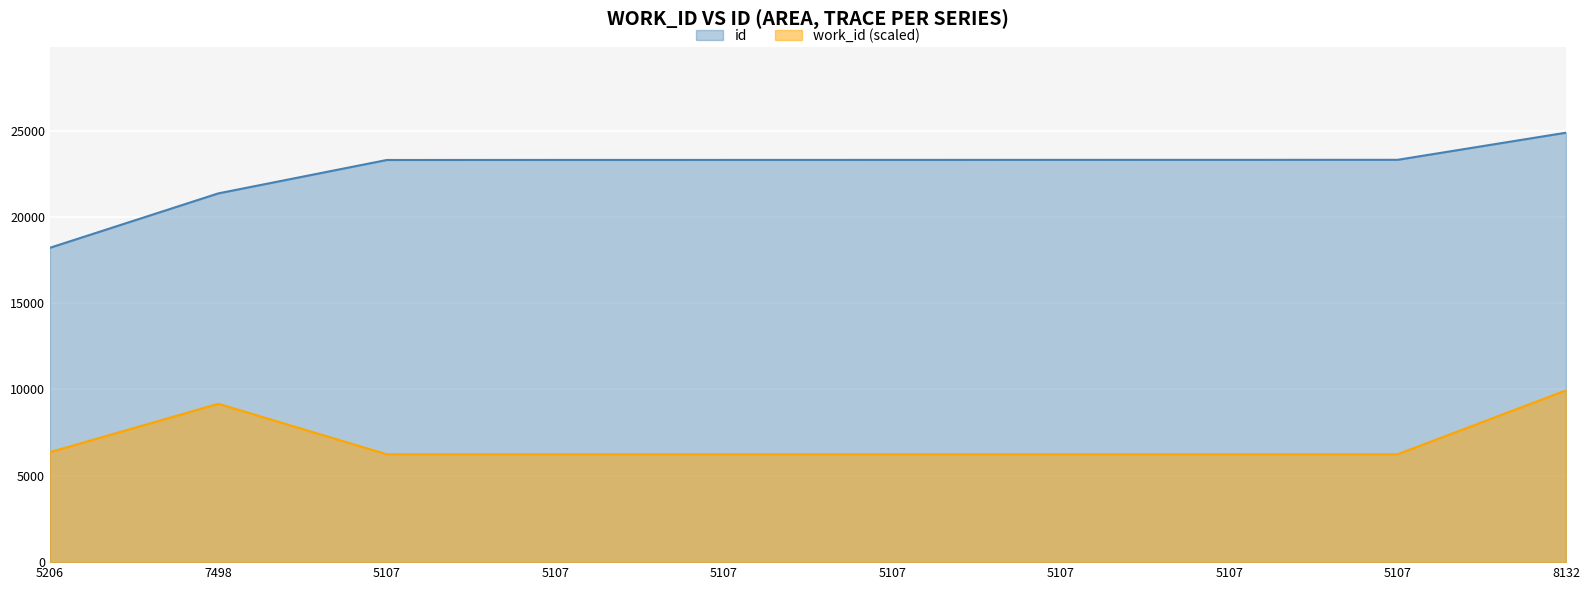

True or false: the data shows 31147 at 5107.

False